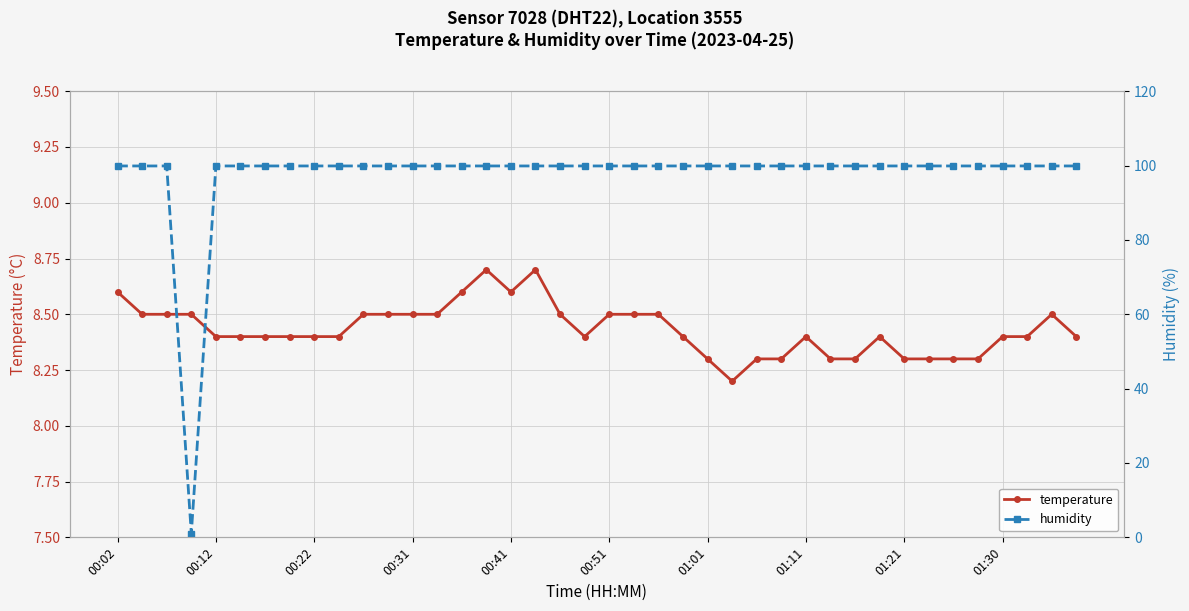

At which category is the sum across all series the highest?

15